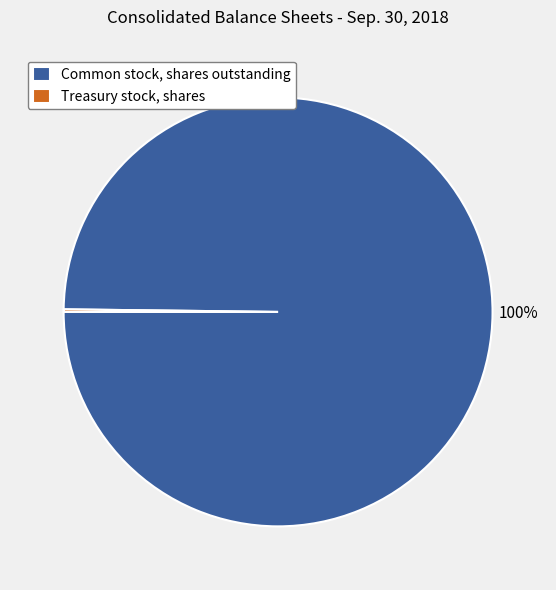

Is it true that Common stock, shares outstanding is 88% of the pie?

False